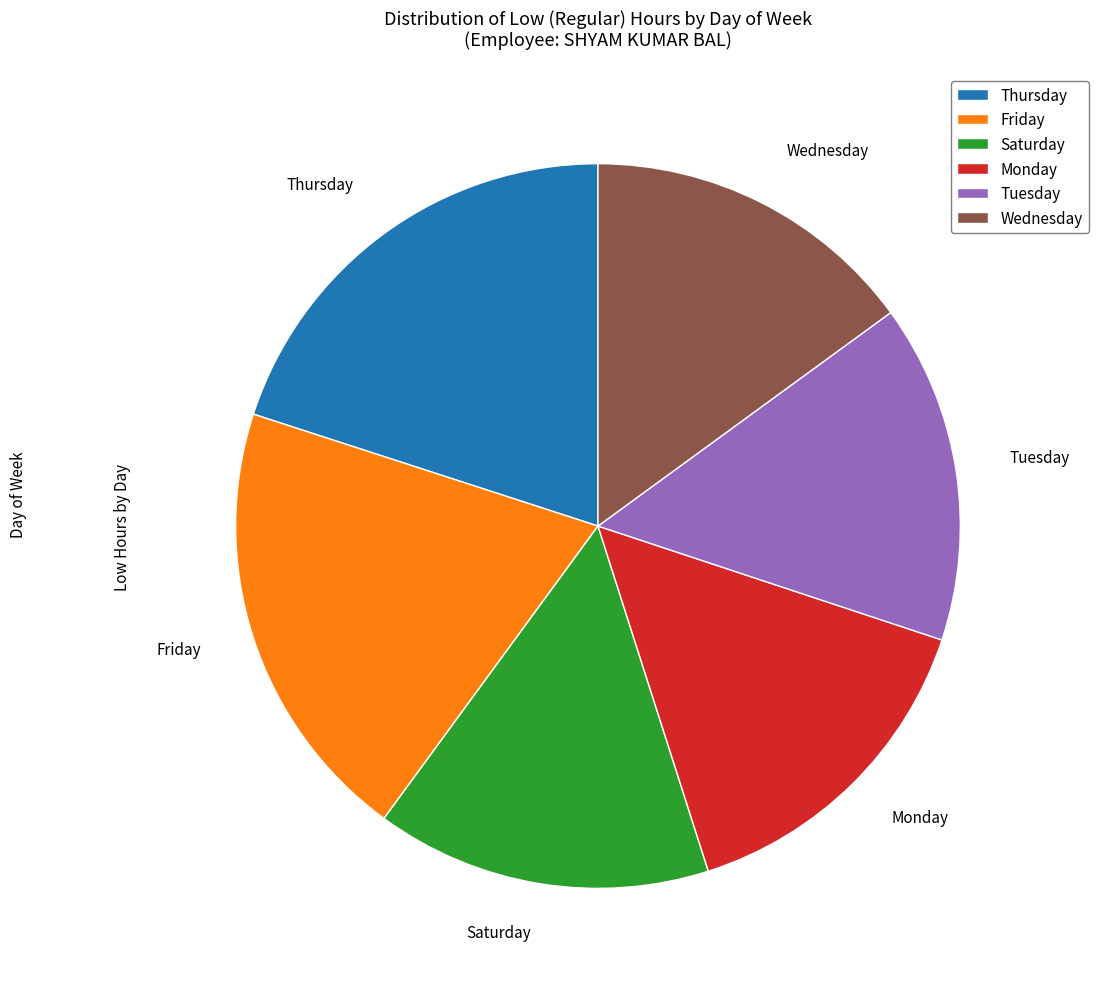

Approximately how many times larger is the value at Wednesday compared to Friday?

0.8